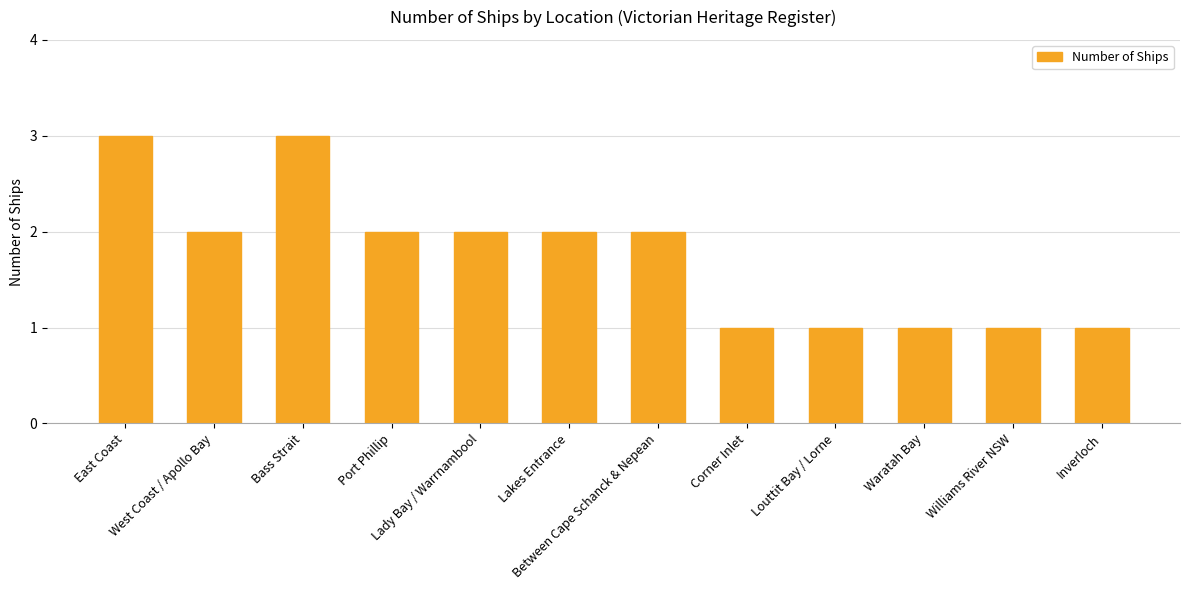

What is the maximum value shown in the chart?

3